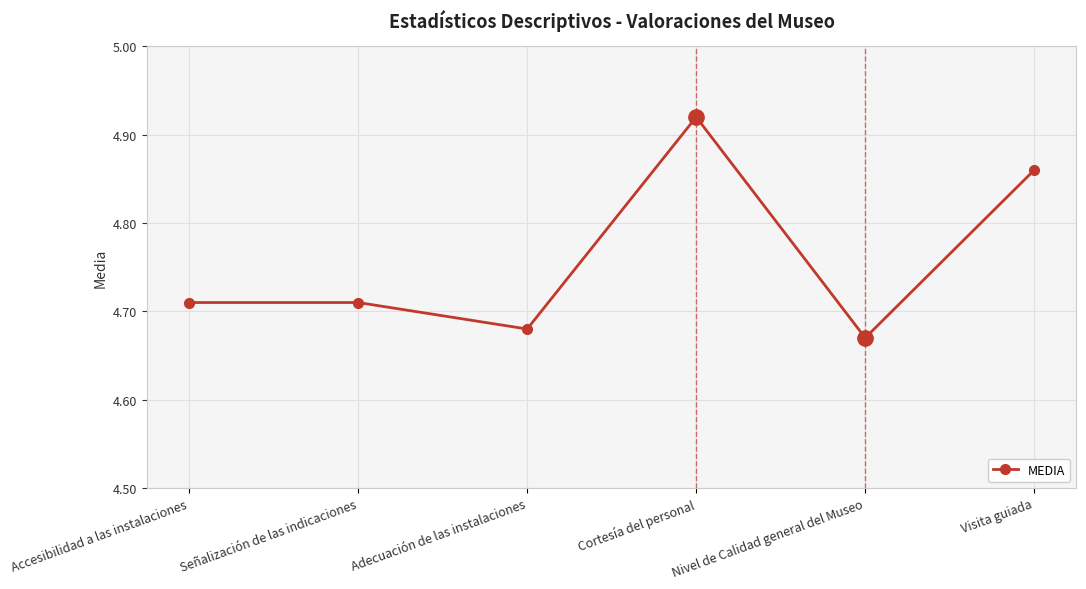

The chart shows a value of 8.5 at Visita guiada. True or false?

False